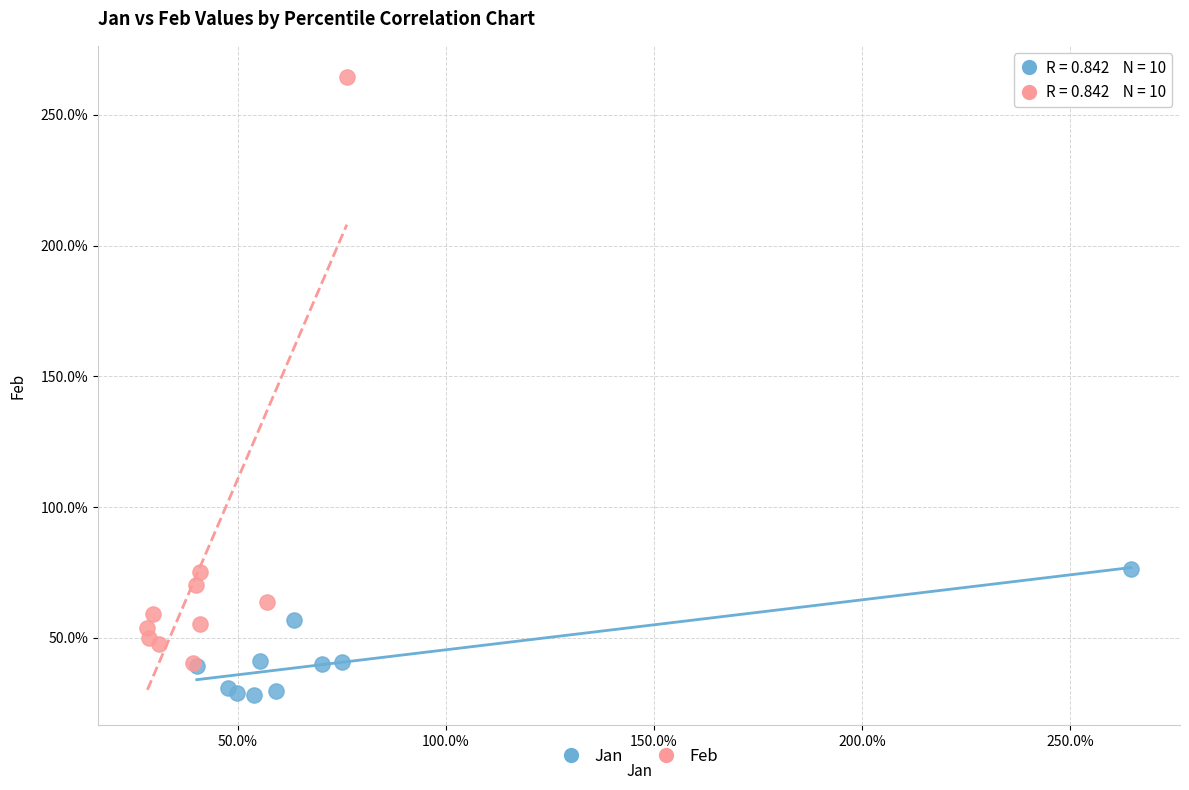

What are all the series names shown in the legend?

Jan, Feb